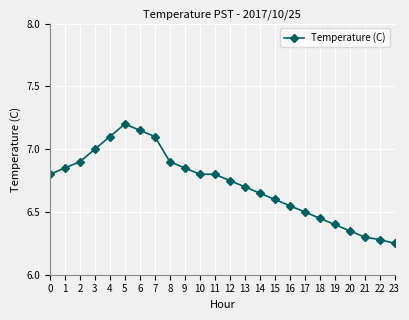

What is the sum of the values at 2 and 17?

13.4